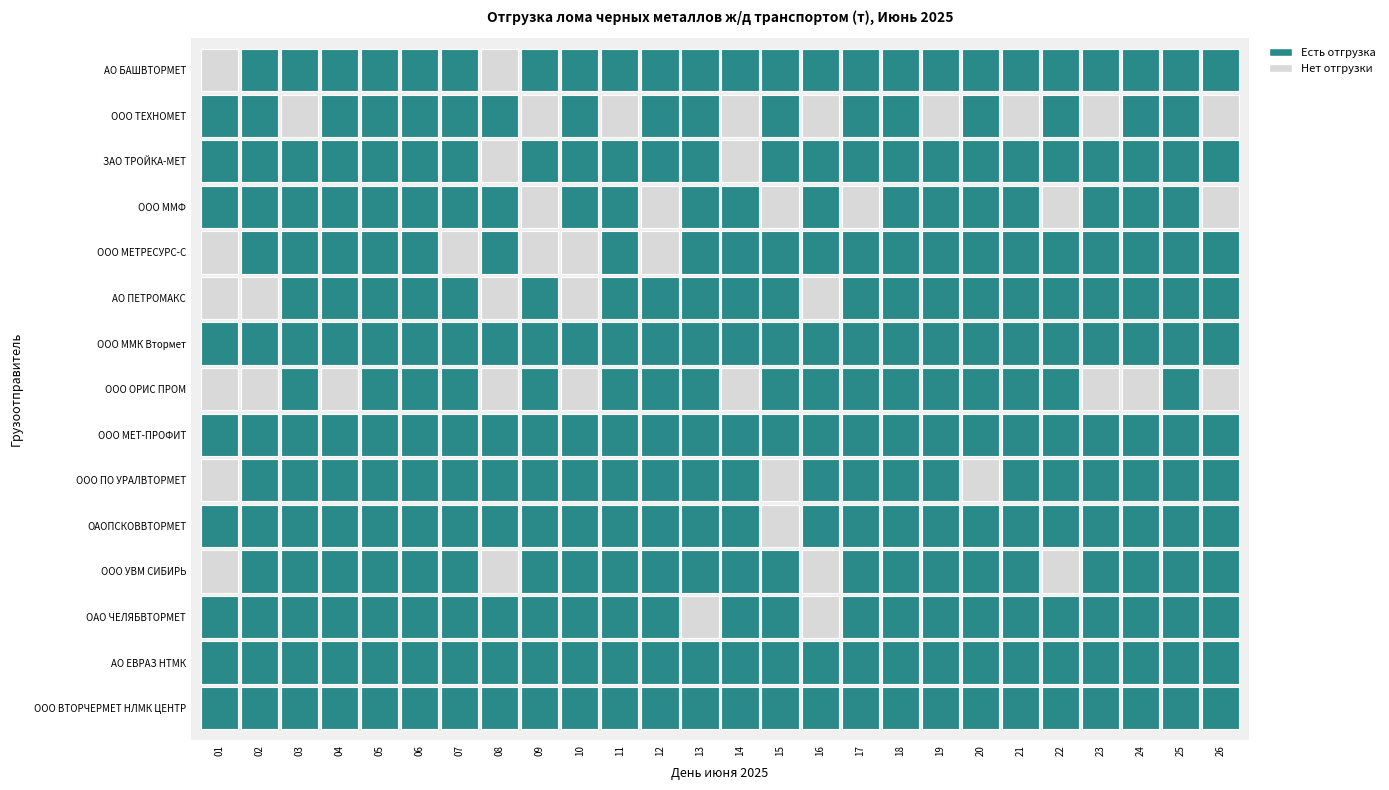

What is the sum of all ООО ММФ values?

8551.0